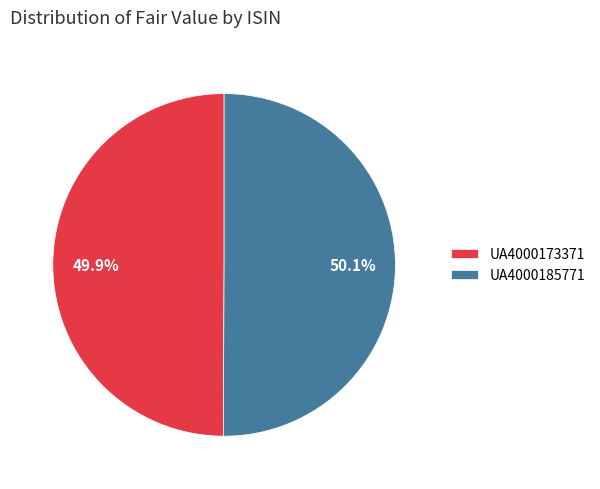

Is there a majority slice in this chart?

Yes